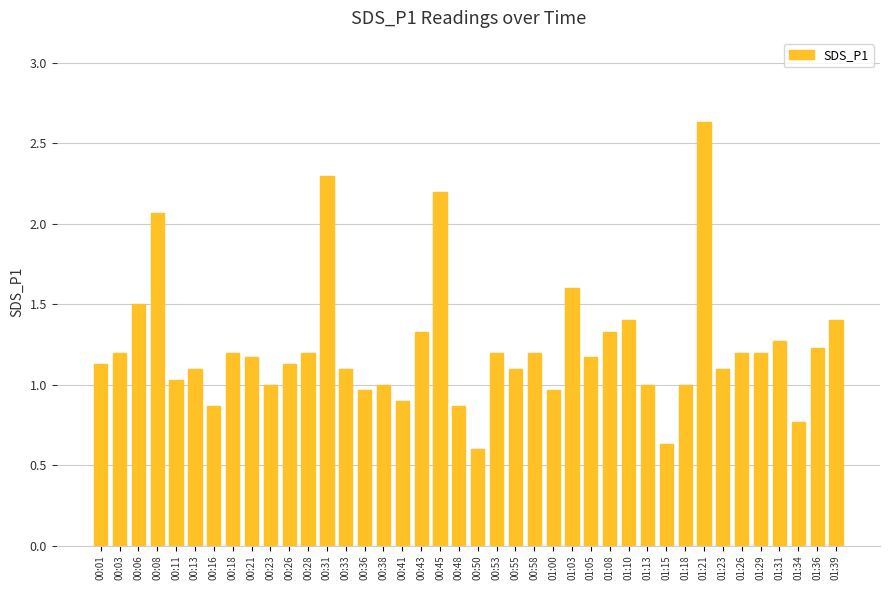

What is the label of the 20th bar from the left?

00:48